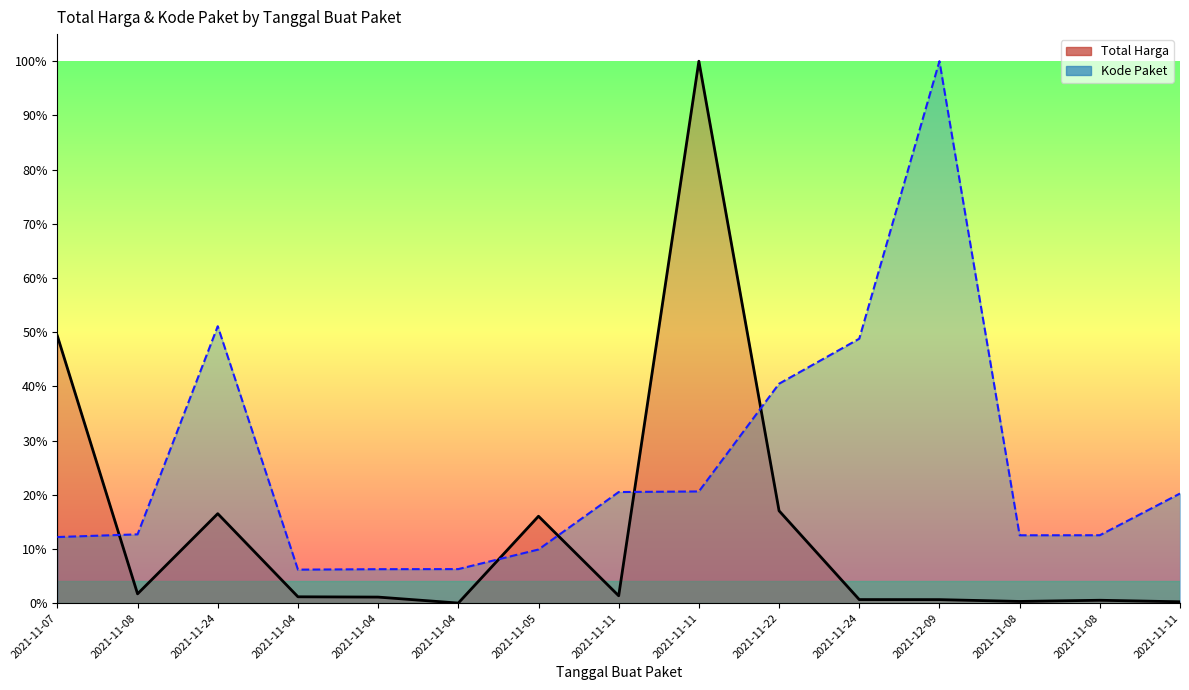

Rank the series at 2021-11-04 from lowest to highest value.

Total Harga (line), Kode Paket (line)